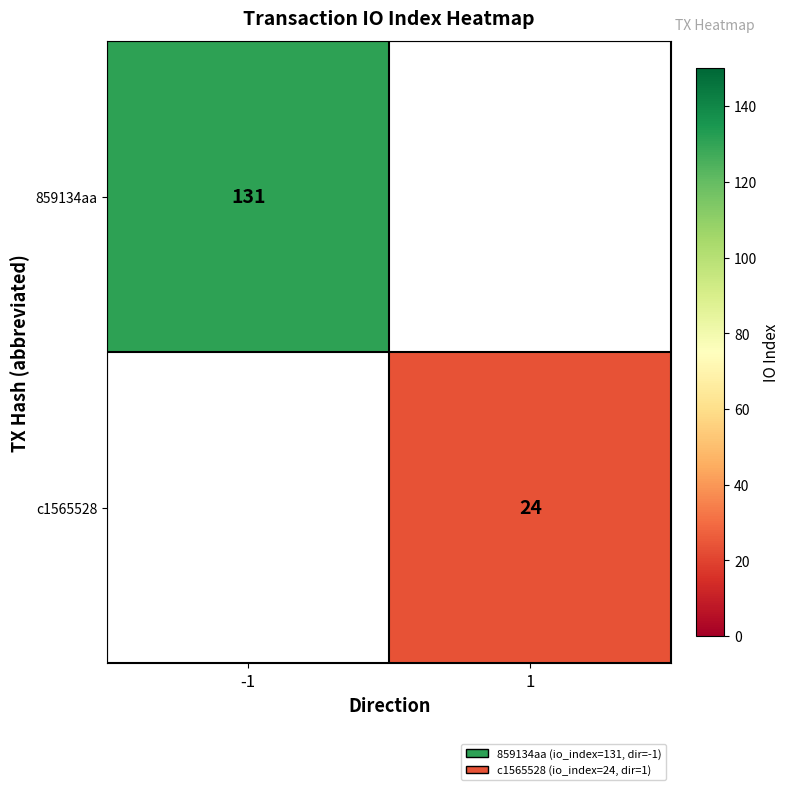

How many distinct data groups are displayed?

2